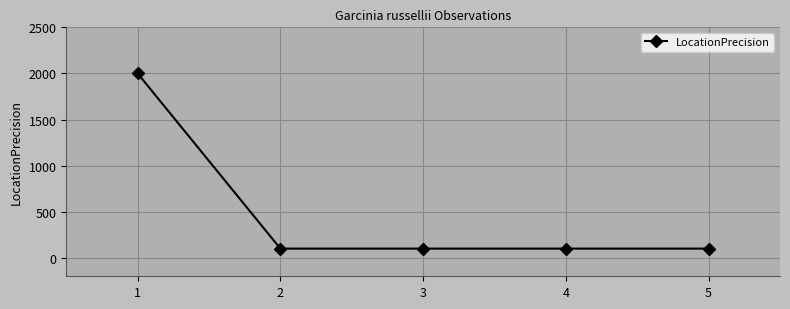

Reading right to left, what are all the values shown in this chart?

5=100	4=100	3=100	2=100	1=2000